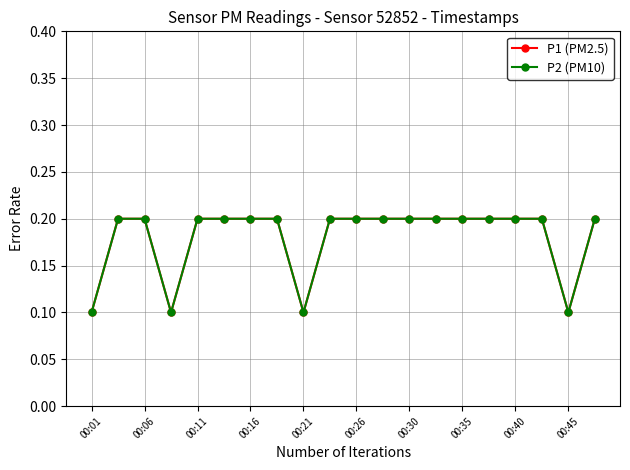

Does the chart have visible grid lines?

Yes